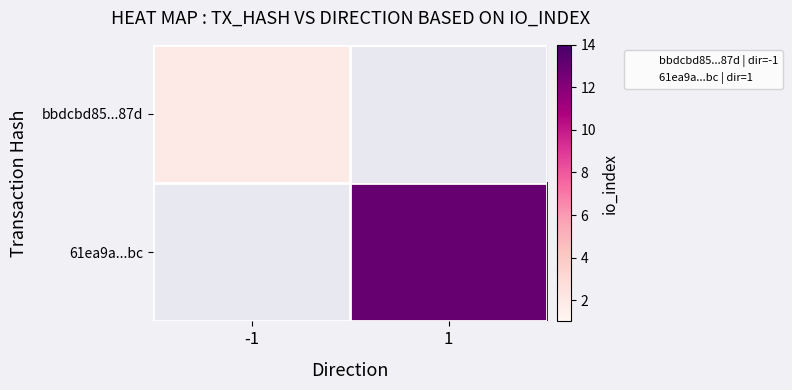

The value of bbdcbd85...87d at -1 is 1. True or false?

False